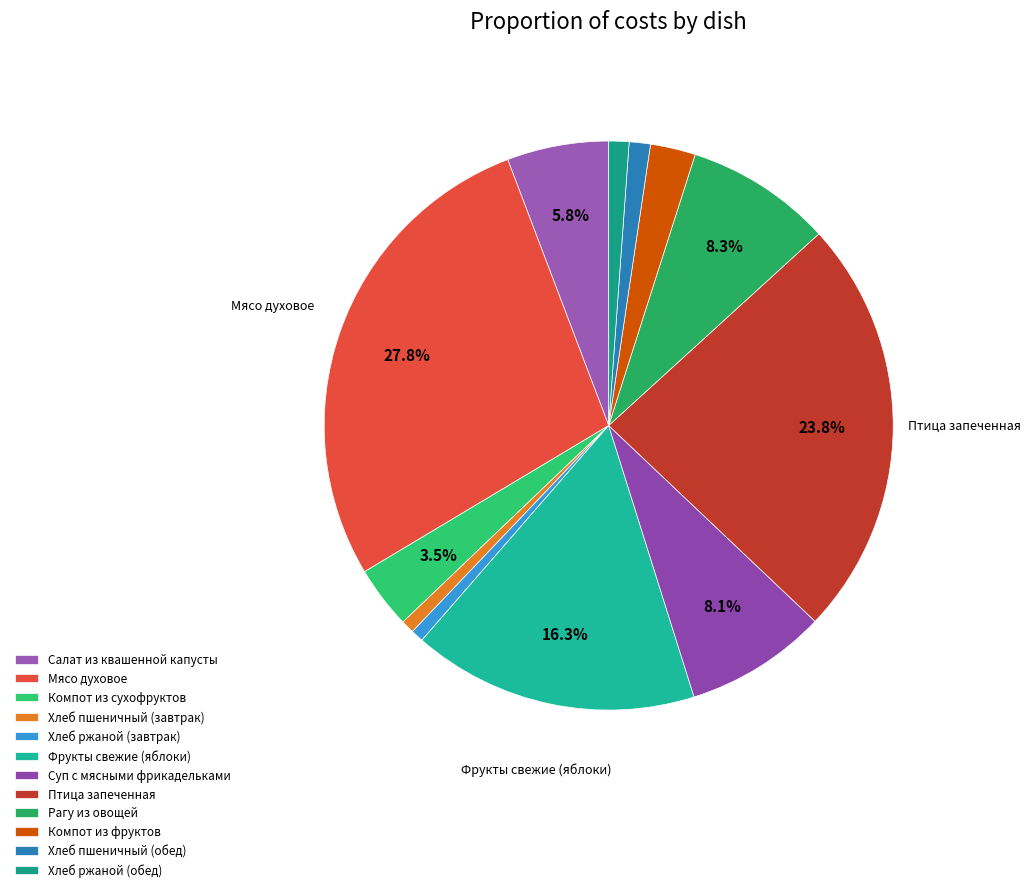

What percentage do Птица запеченная and Рагу из овощей together represent?

32.2%